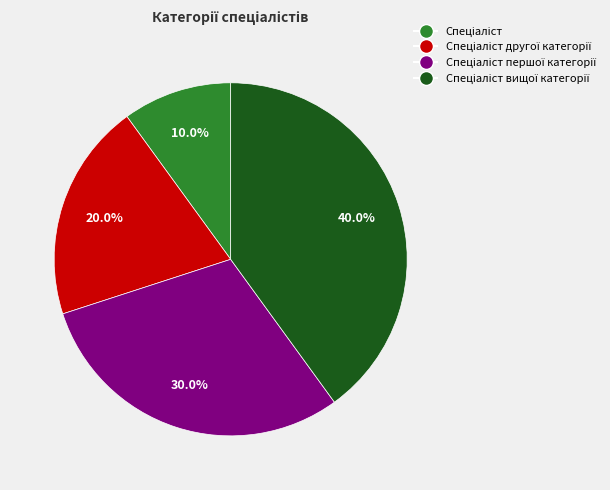

Is there a majority slice in this chart?

No